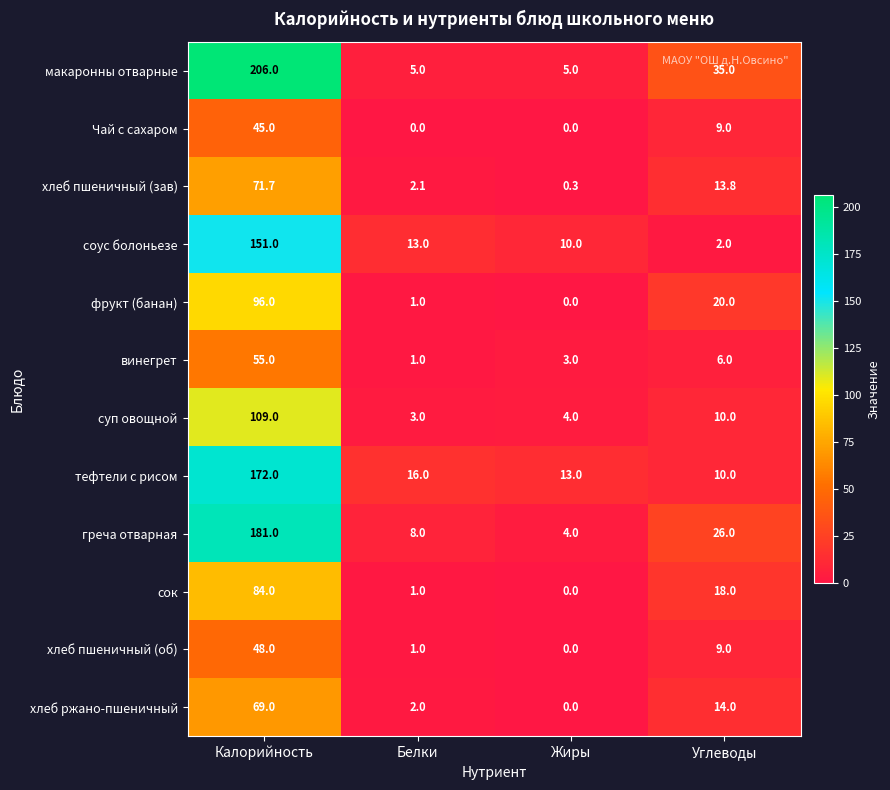

The value of Чай с сахаром at Калорийность is 45.0. True or false?

True